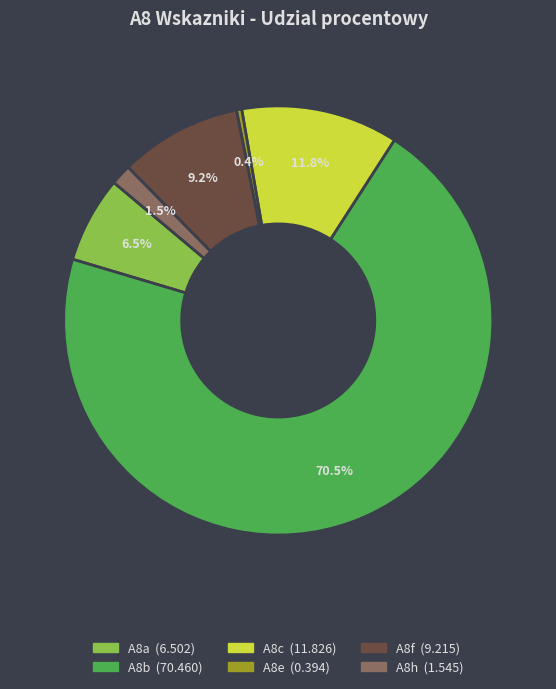

To the nearest percent, what percentage of the pie is A8f?

9%